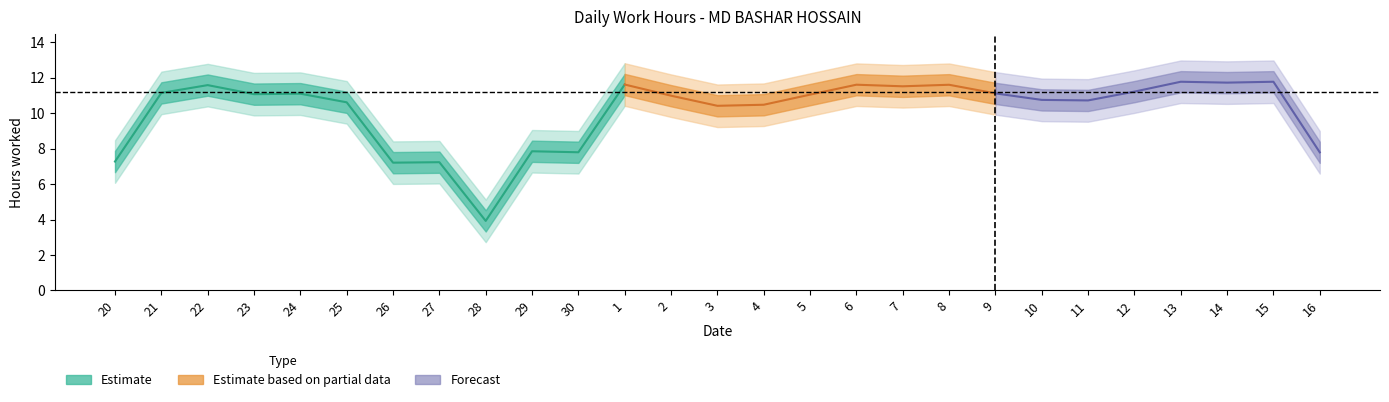

Which has a higher value, 13 or 3?

13